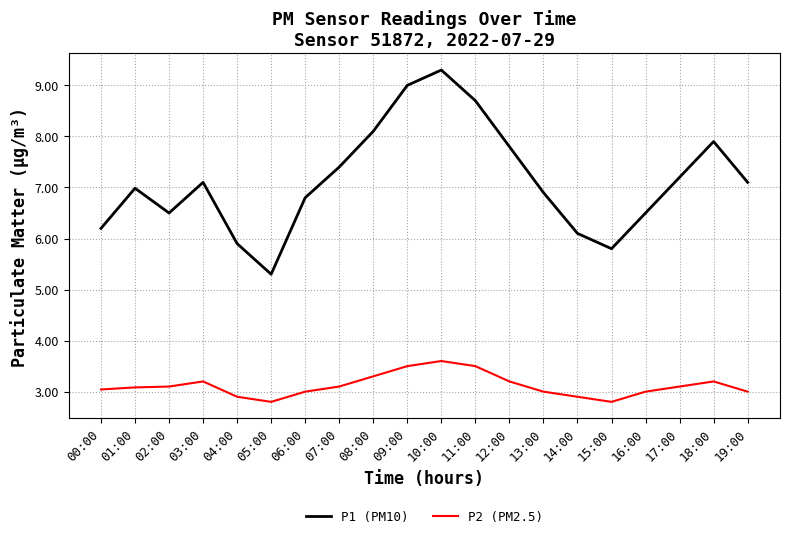

What position from the left is 18:00?

19